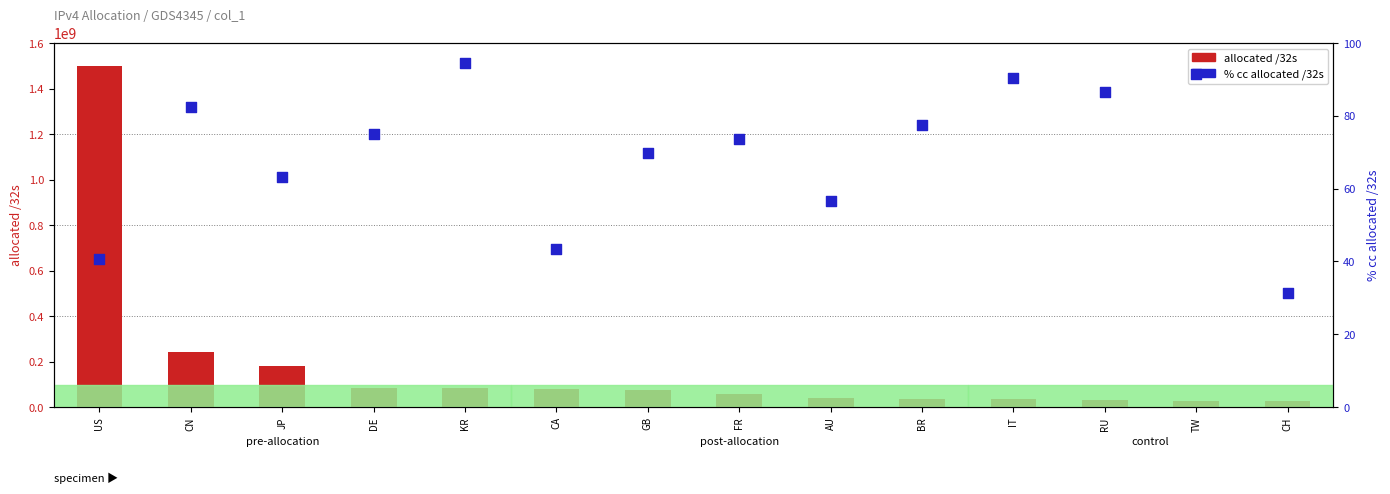

Which series reaches the minimum Y coordinate?

% cc allocated /32s